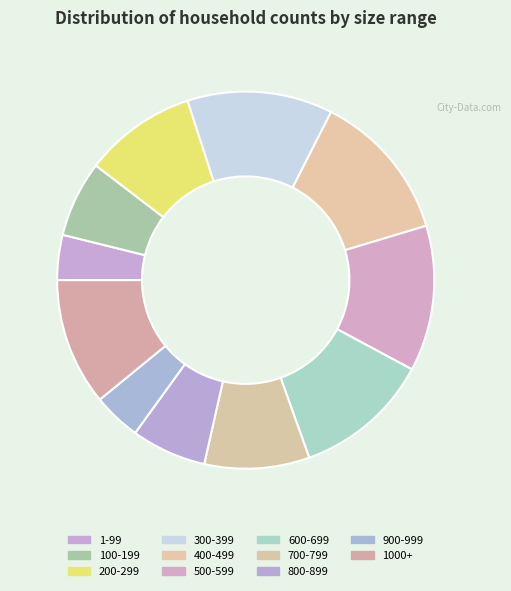

To the nearest percent, what is the average slice percentage?

9%